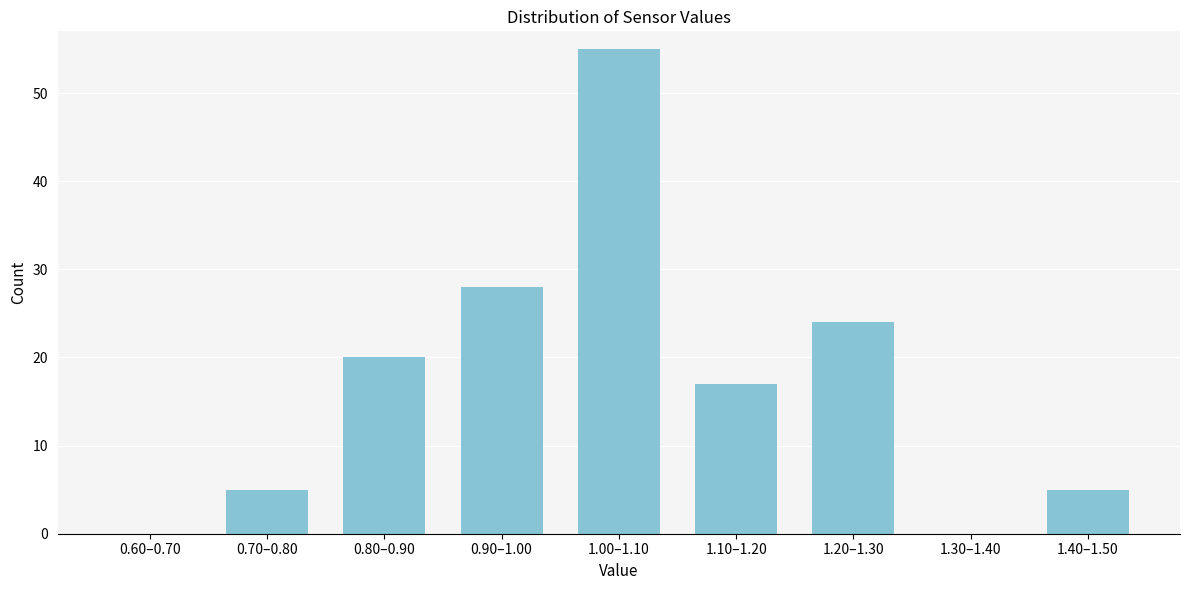

Reading left to right, what are all the values shown in this chart?

0.60–0.70=0	0.70–0.80=5	0.80–0.90=20	0.90–1.00=28	1.00–1.10=55	1.10–1.20=17	1.20–1.30=24	1.30–1.40=0	1.40–1.50=5